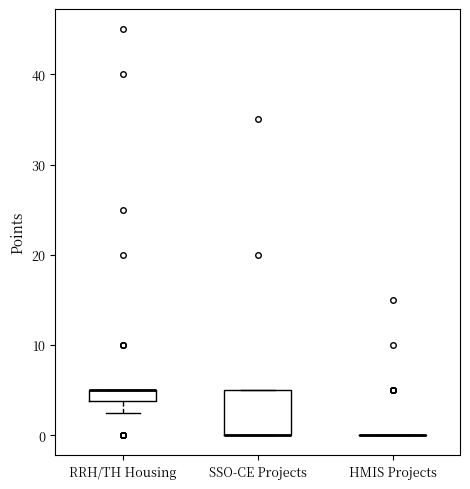

Where is the lower edge of the box for RRH/TH Housing on the y-axis? The values are not printed on the chart, so give them approximately, as read against the axis.

4